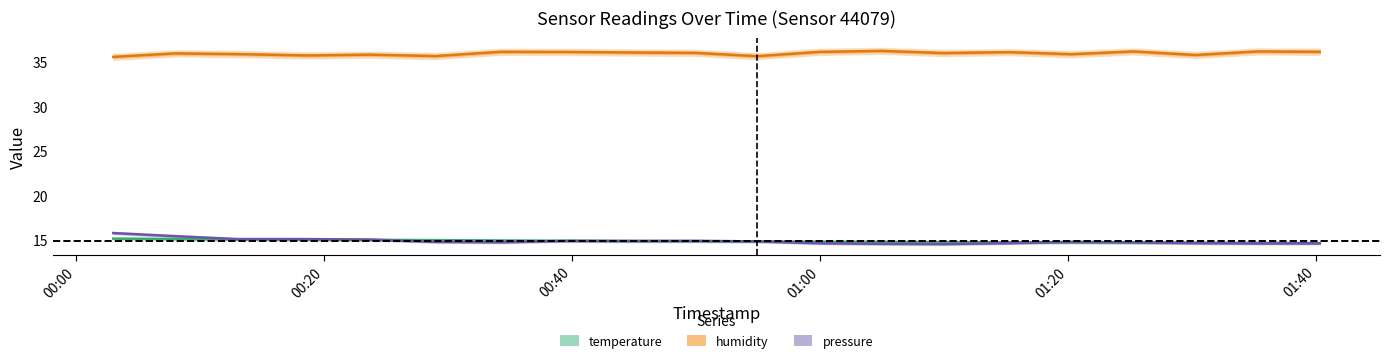

True or false: humidity and temperature intersect in this chart.

False